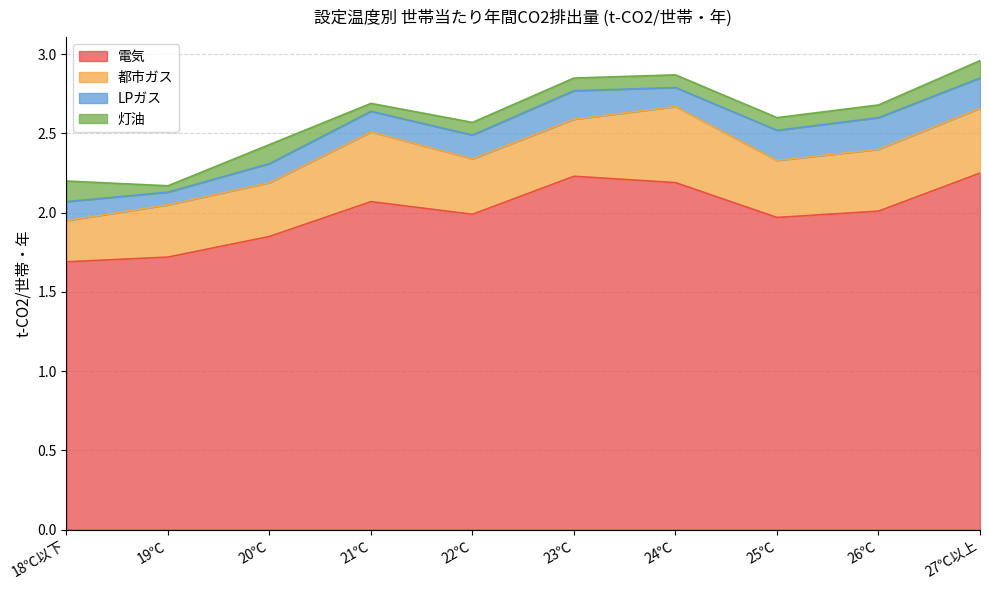

Which label corresponds to the largest value in the chart?

27℃以上